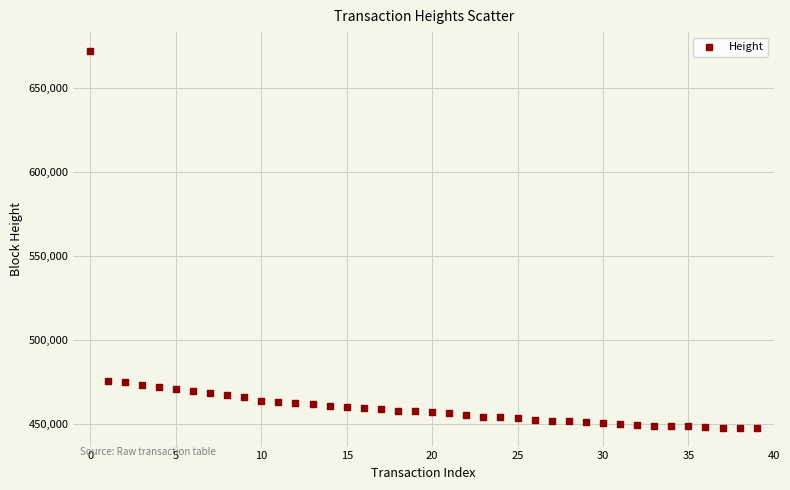

What is the range of Y values (max minus min)?

224118